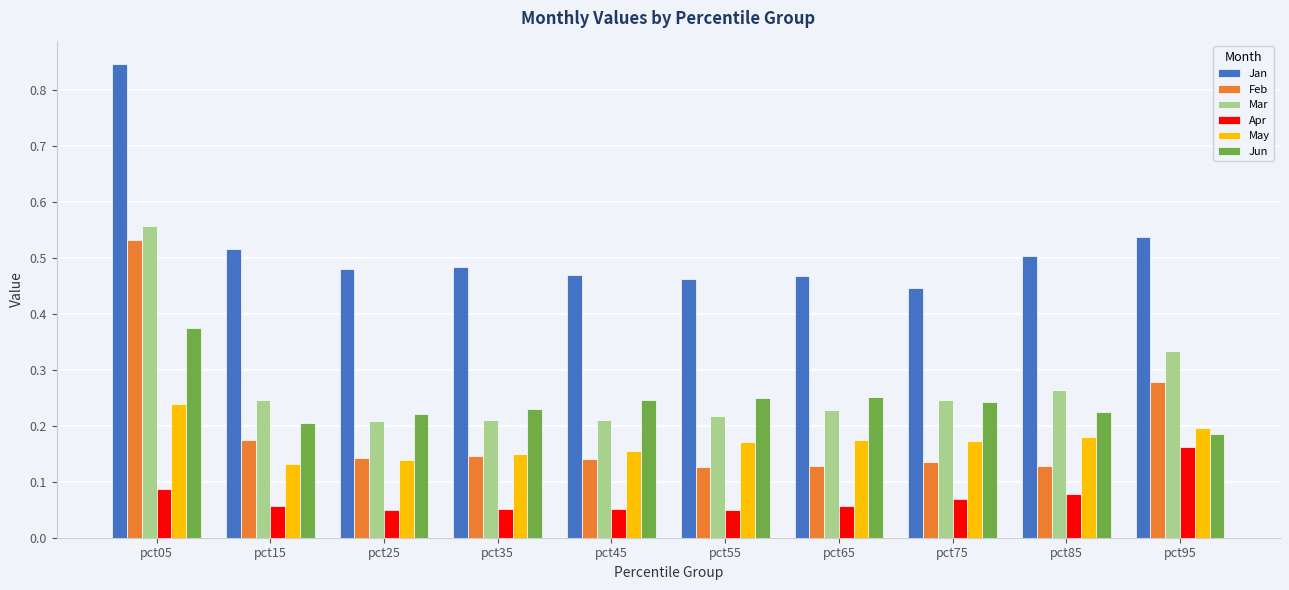

At which label is Jun closest to 0?

pct95